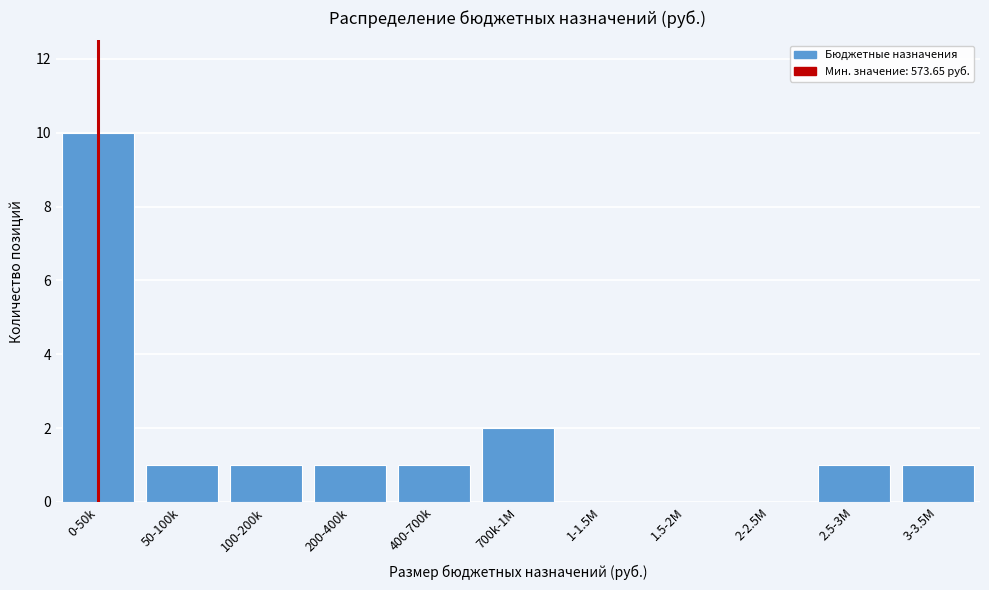

Reading left to right, transcribe all the data shown in this chart.

0-50k=10	50-100k=1	100-200k=1	200-400k=1	400-700k=1	700k-1M=2	1-1.5M=0	1.5-2M=0	2-2.5M=0	2.5-3M=1	3-3.5M=1